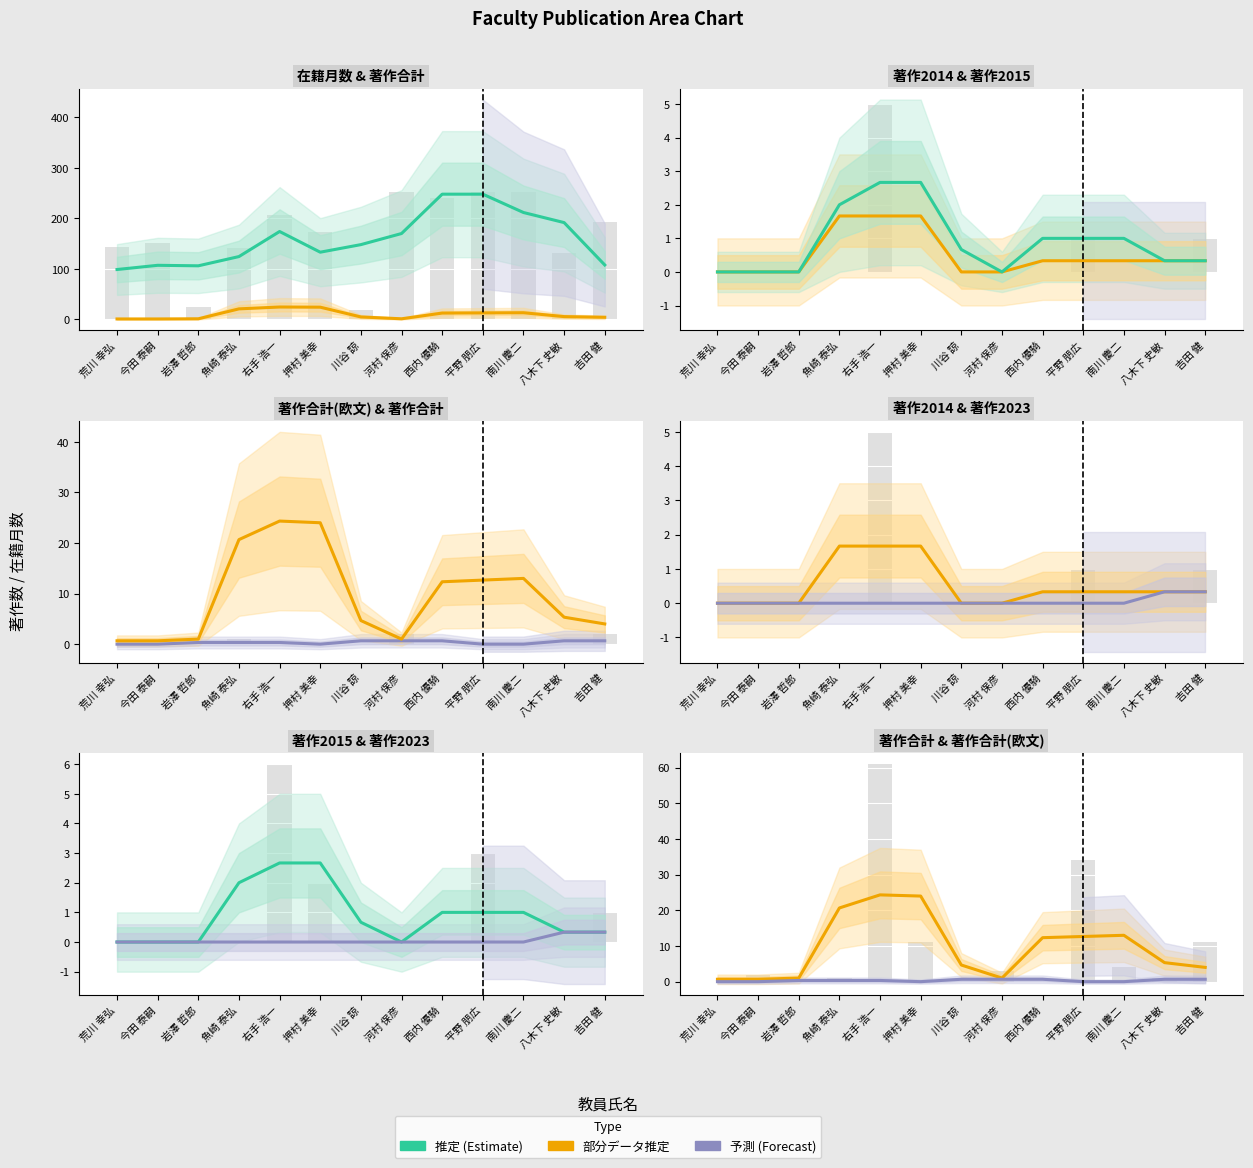

Count the 著作2023 values in the range 0 to 1.

13